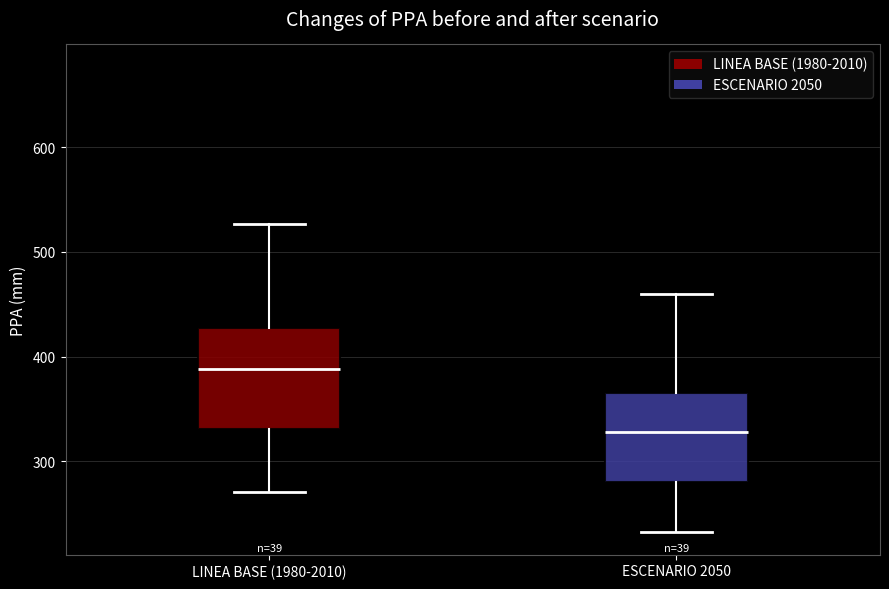

Reading left to right, transcribe this box plot: for each box, give where its median line is, the range the box spans, and where its two whiskers end, as read against the y-axis. The values are not printed on the chart, so give them approximately, as read against the axis.

LINEA BASE (1980-2010): median 390, box 330 to 430, whiskers 270 to 530
ESCENARIO 2050: median 330, box 280 to 370, whiskers 230 to 460